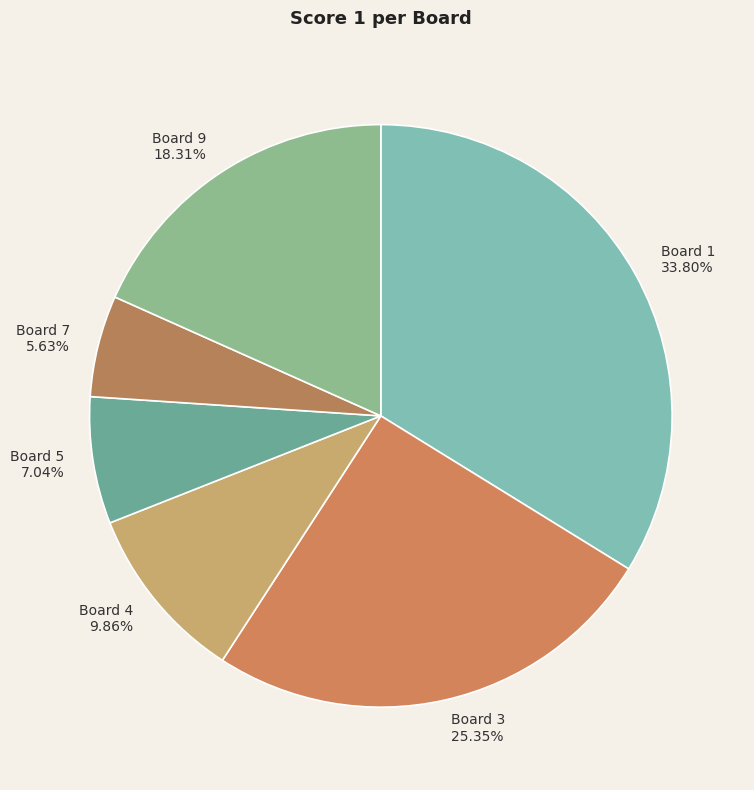

The Board 5 slice represents 7% of the pie. True or false?

True